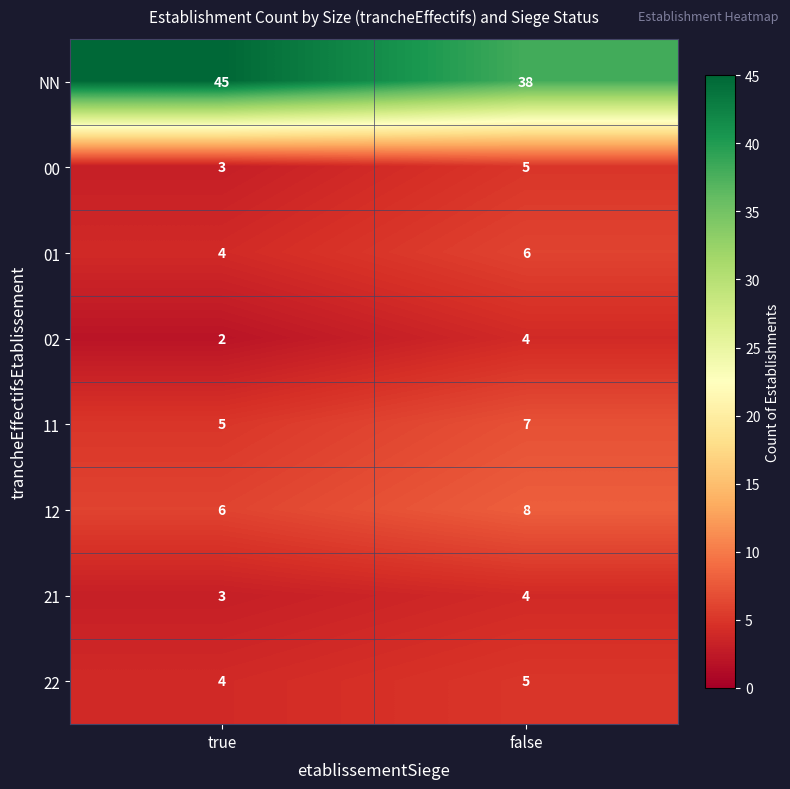

Which series has the largest total across all categories?

NN